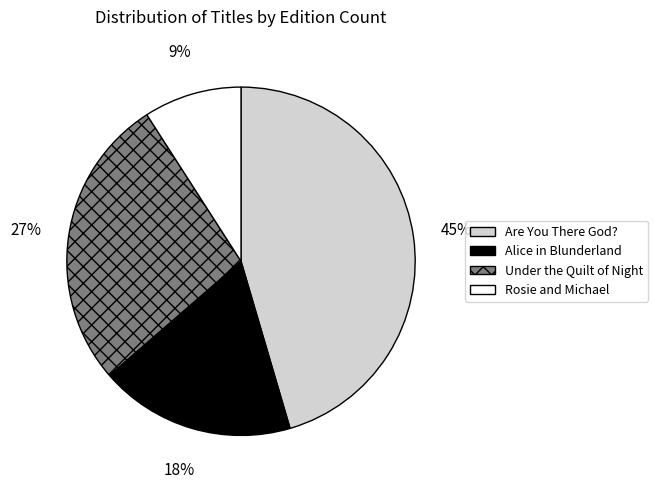

To the nearest percent, what is the difference between the largest and smallest slice percentages?

36%